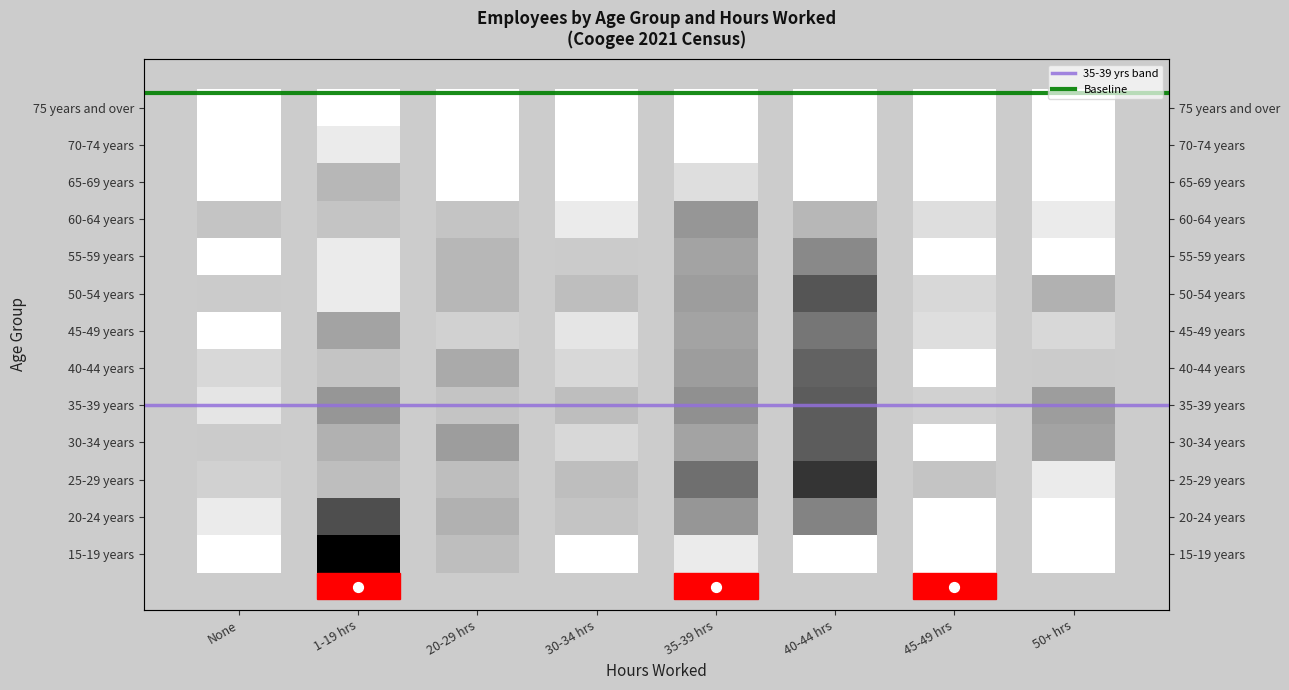

True or false: Baseline has a value of 12.4 at None.

True